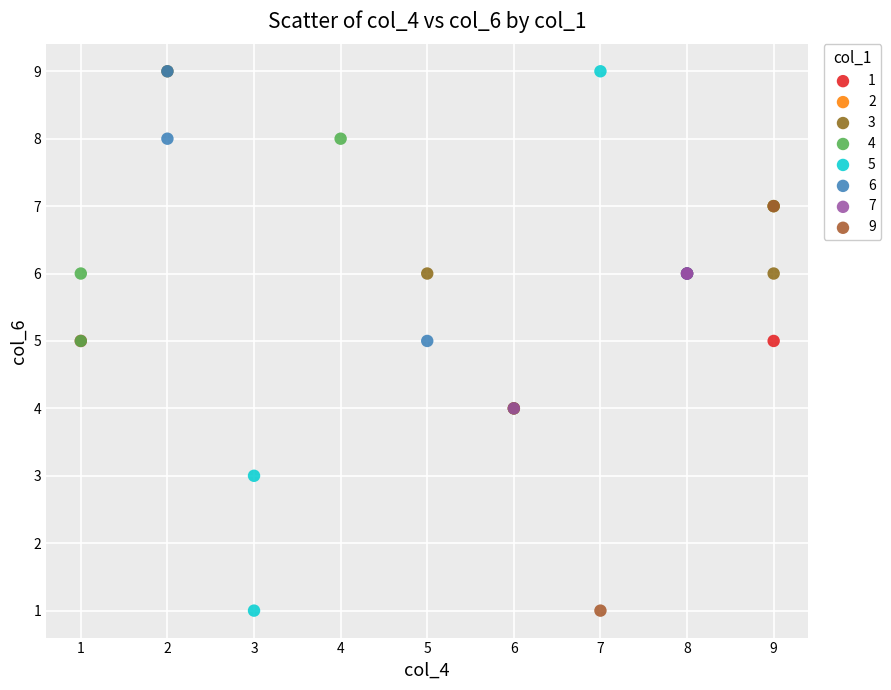

What are all the series names shown in the legend?

1, 2, 3, 4, 5, 6, 7, 9